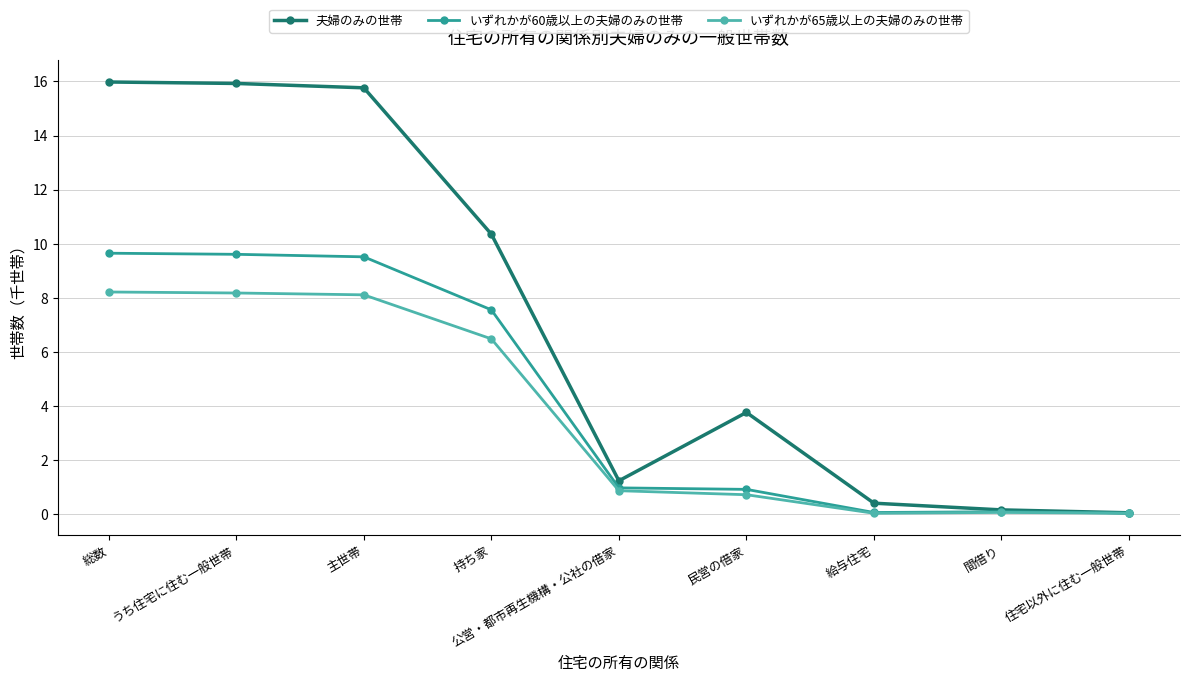

List the series in order of their peak value, lowest first.

いずれかが65歳以上の夫婦のみの世帯, いずれかが60歳以上の夫婦のみの世帯, 夫婦のみの世帯